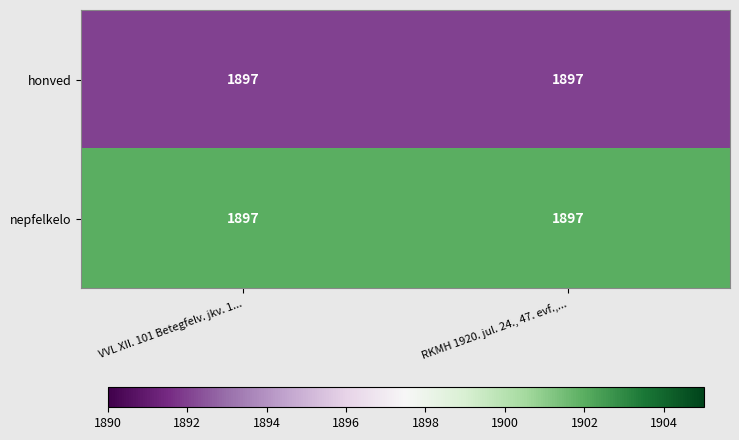

What is the total value across all series at VVL XII. 101 Betegfelv. jkv. 1...?

3794